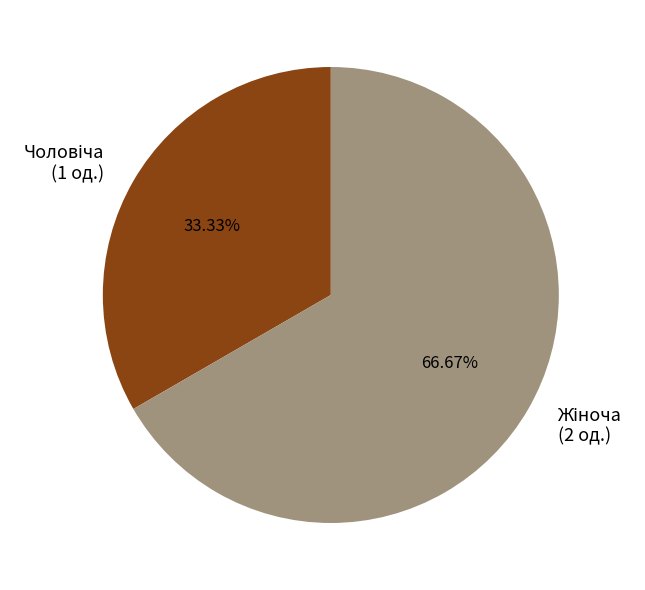

Is there any slice that represents more than half of the pie?

Yes